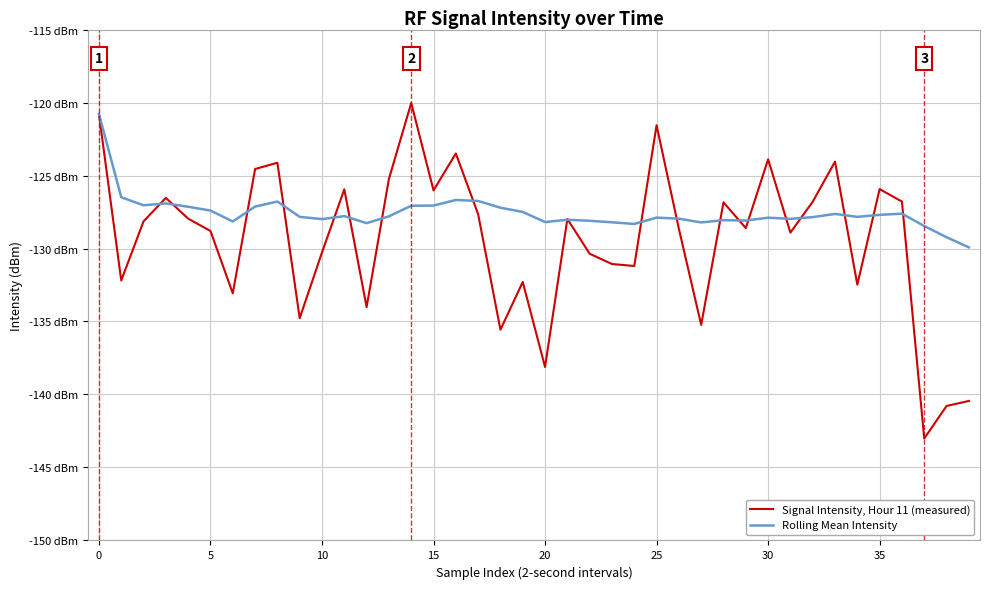

Does the chart have visible grid lines?

Yes